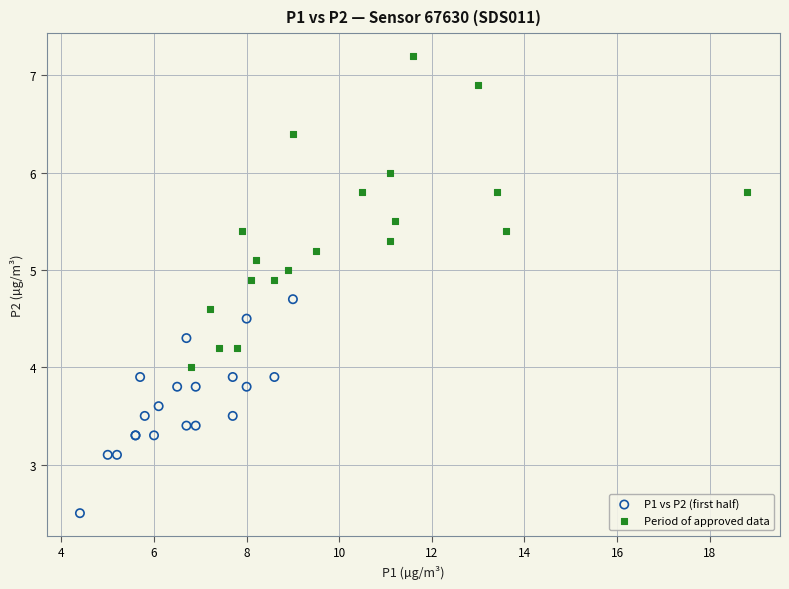

Which series contains the highest Y value?

Period of approved data